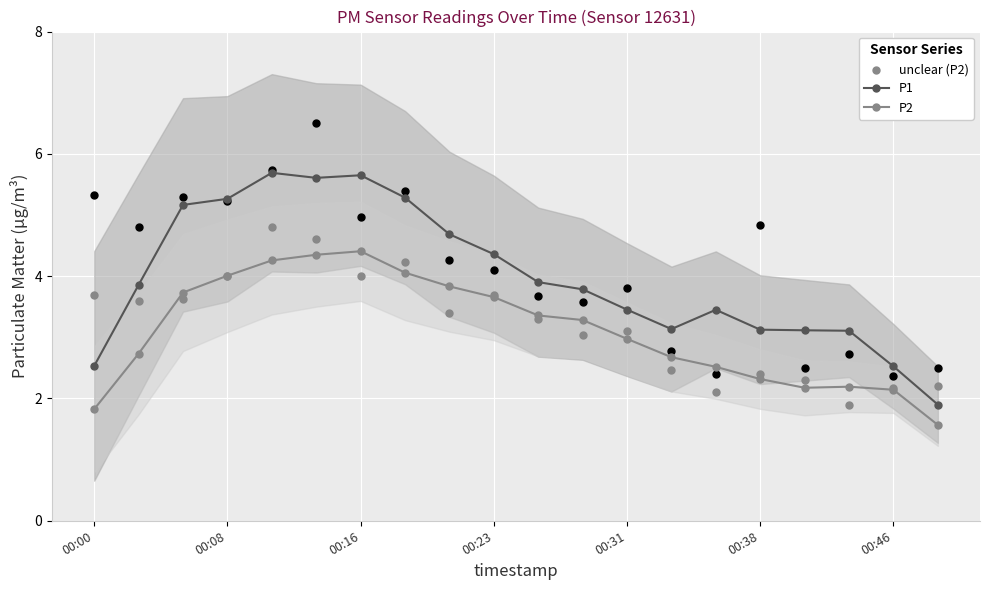

Which series has the largest total across all categories?

P1